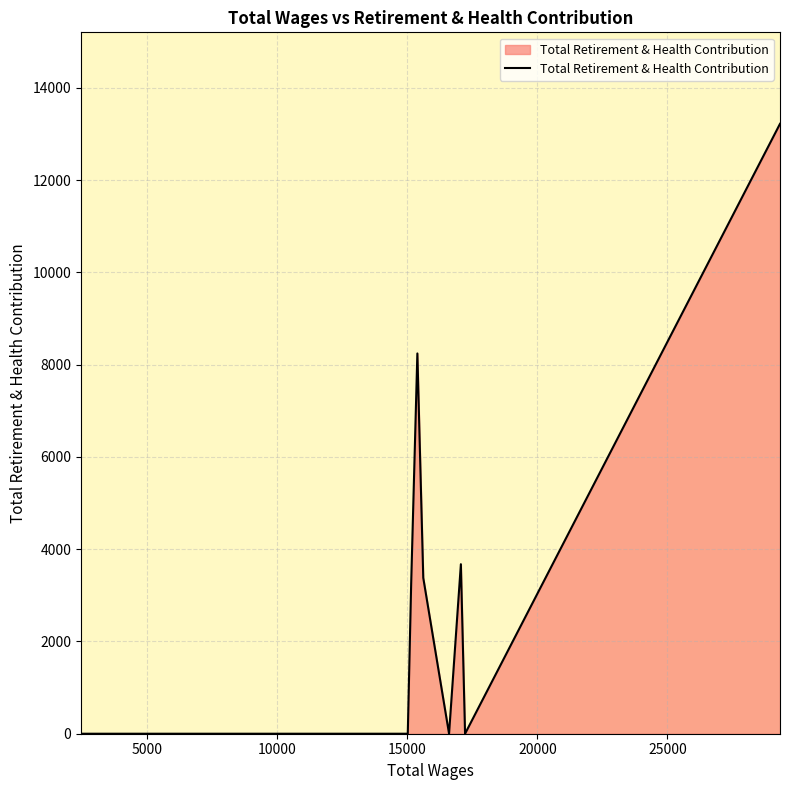

What is the difference between the maximum and minimum values?

13222